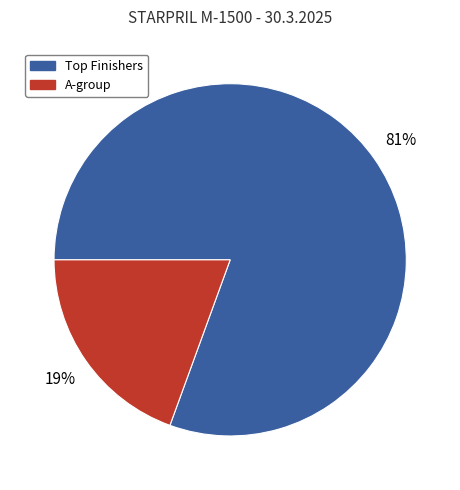

To the nearest percent, what is the average slice percentage?

50%